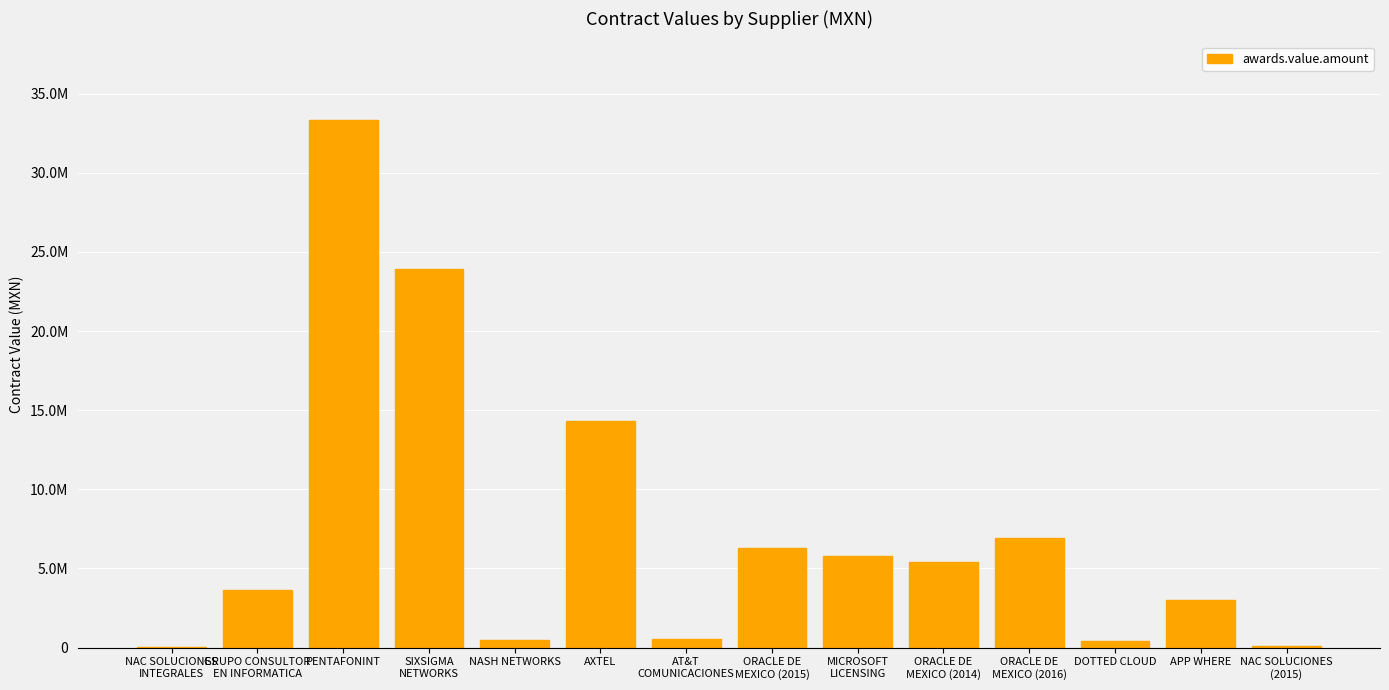

Which has a higher value, PENTAFONINT or DOTTED CLOUD?

PENTAFONINT